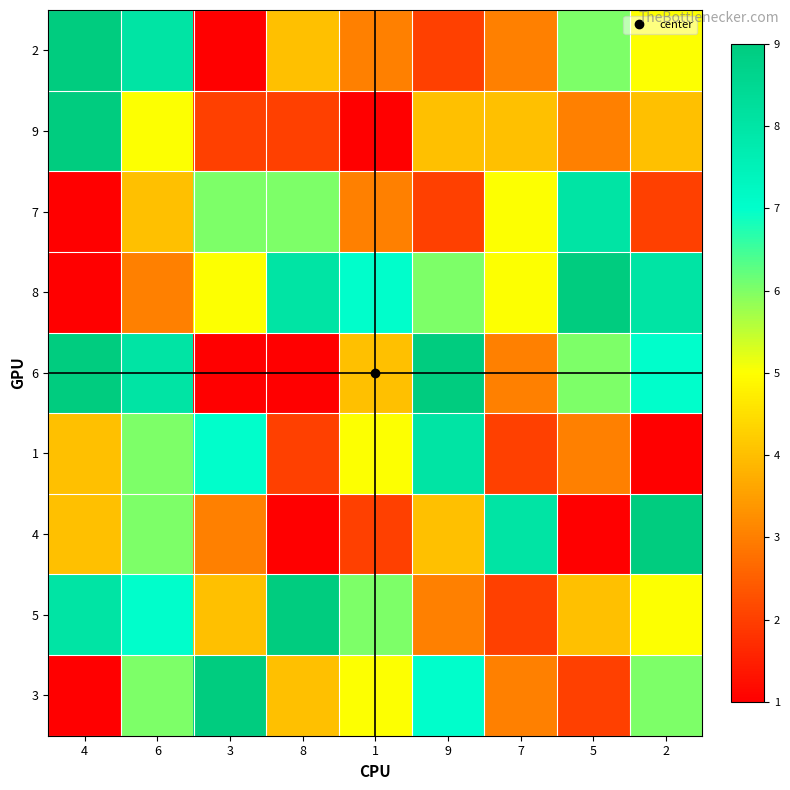

At how many categories does at least one series exceed 3?

9